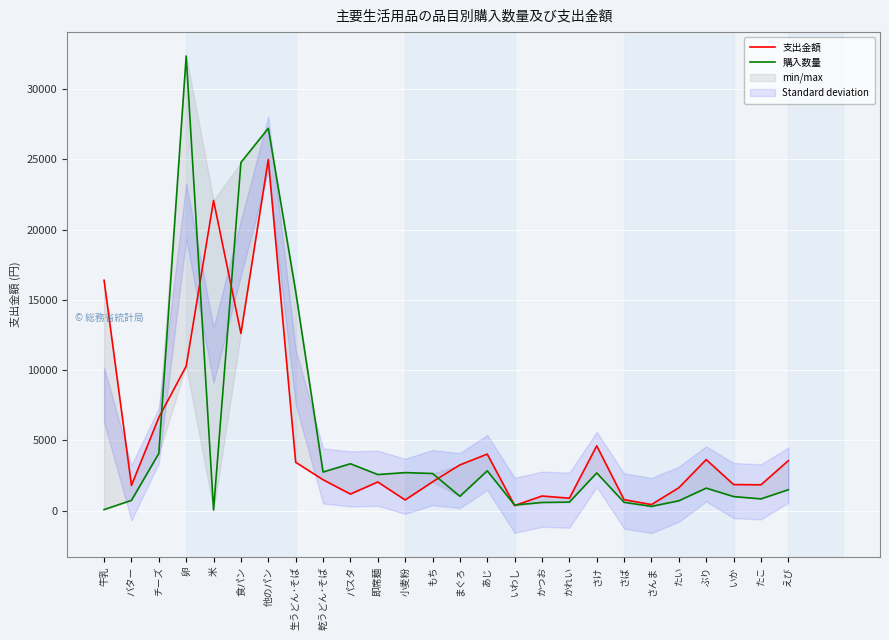

Where is 支出金額 nearest to the value 12676?

食パン